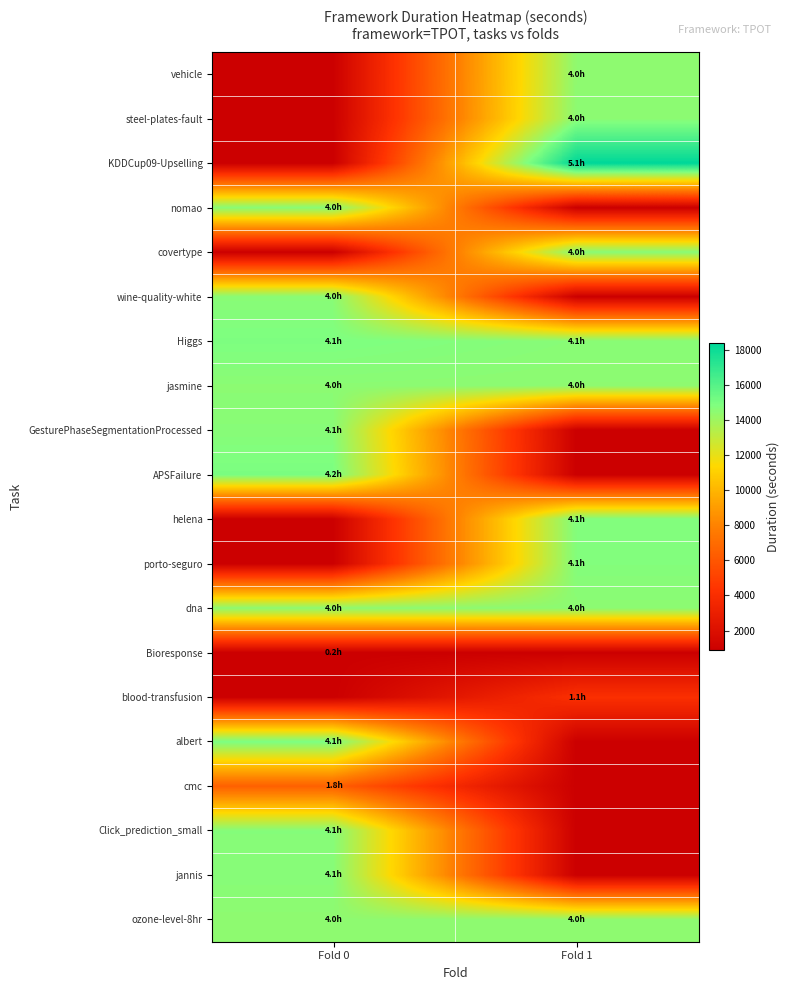

What is the spread (max minus min) of values at Fold 1?

17488.5